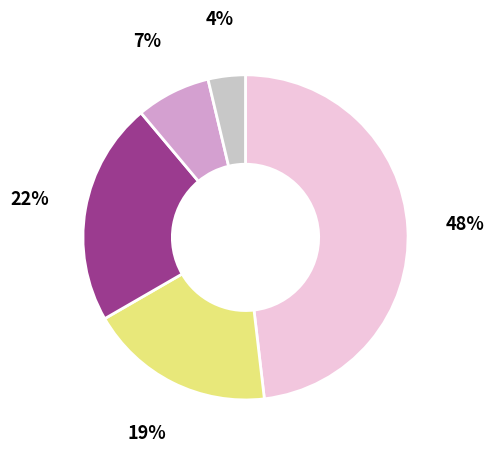

How many slices are in this pie chart?

5